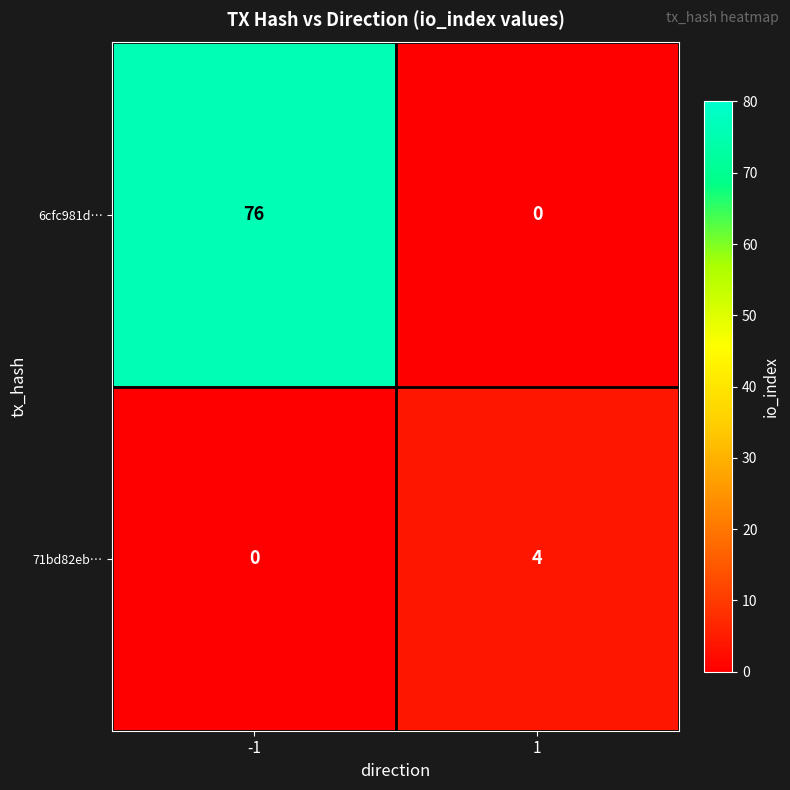

The value of 6cfc981d… at -1 is 76. True or false?

True